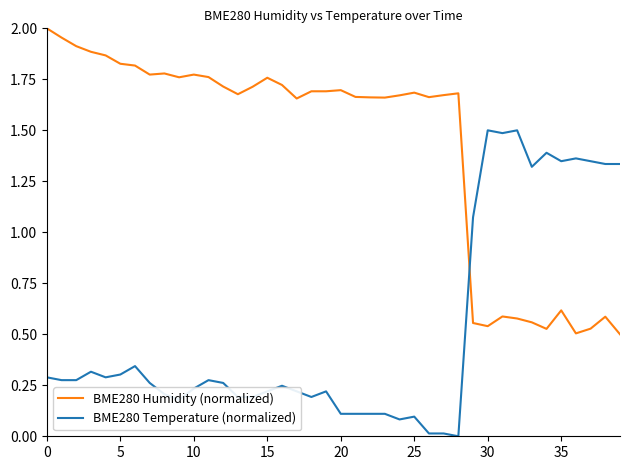

How many lines are shown in the chart?

2